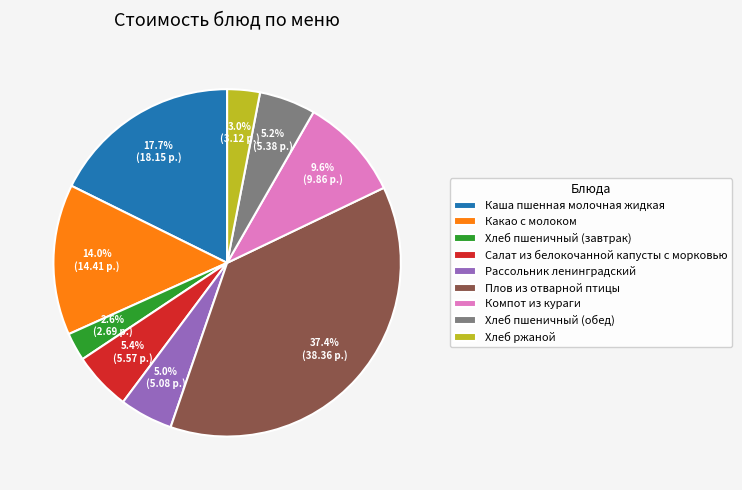

Which category has the biggest portion of the pie?

Плов из отварной птицы